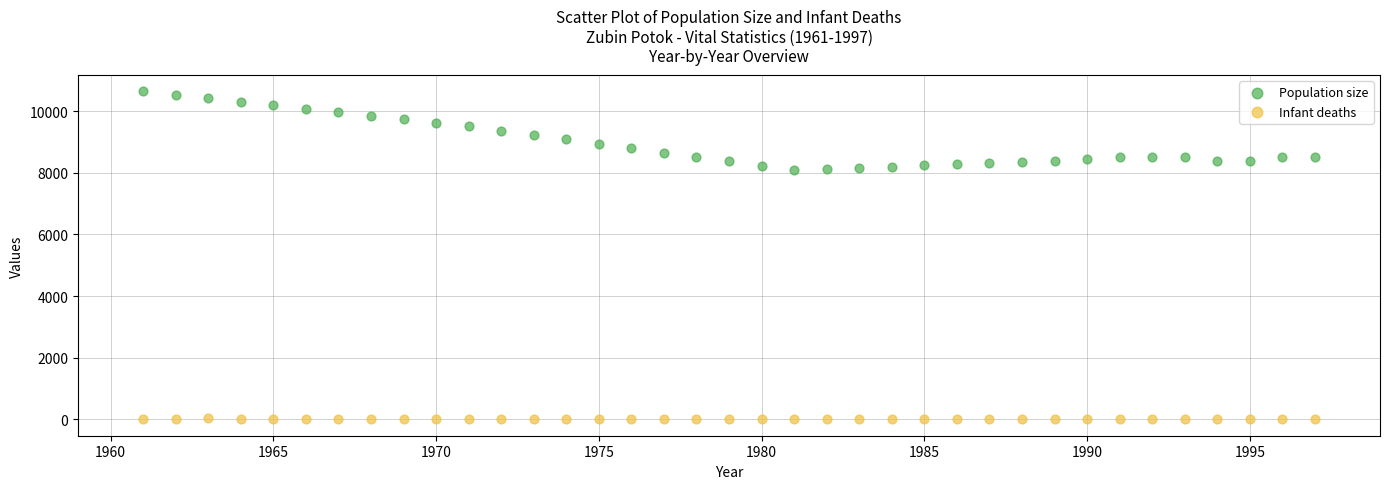

Which series contains the highest Y value?

Population size